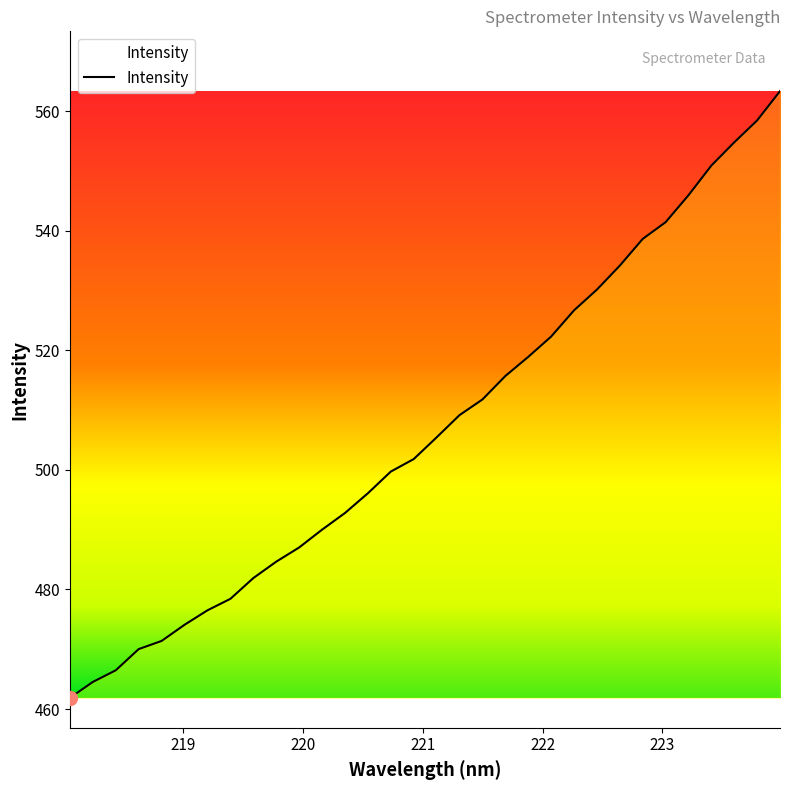

How many series are shown in this chart?

1